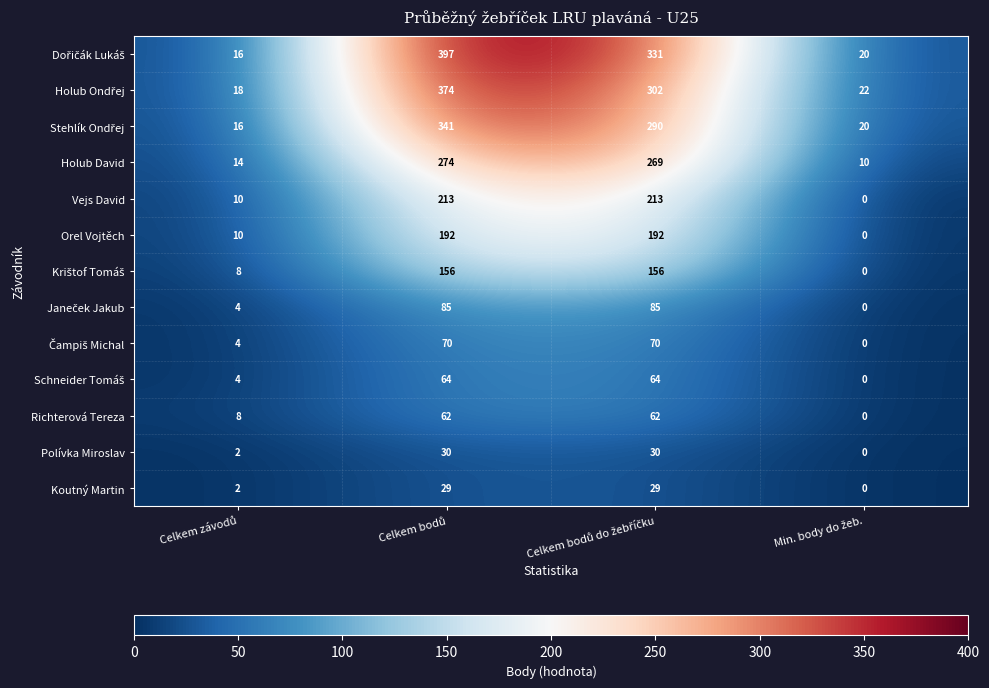

What is the difference between the maximum and minimum values in the Polívka Miroslav series?

30